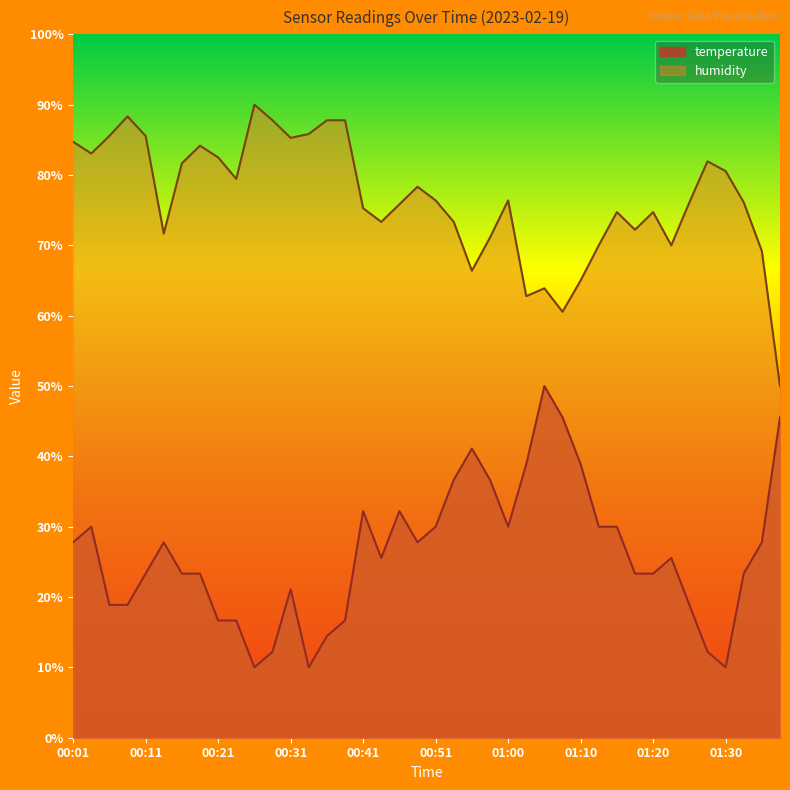

What is the minimum value for temperature?

10.0